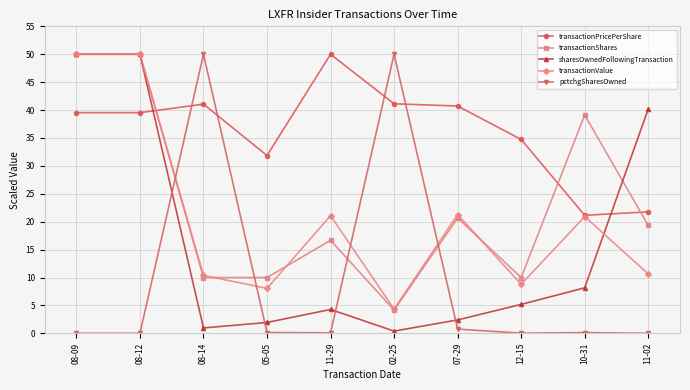

What is the approximate value of sharesOwnedFollowingTransaction at 02-25?

0.4